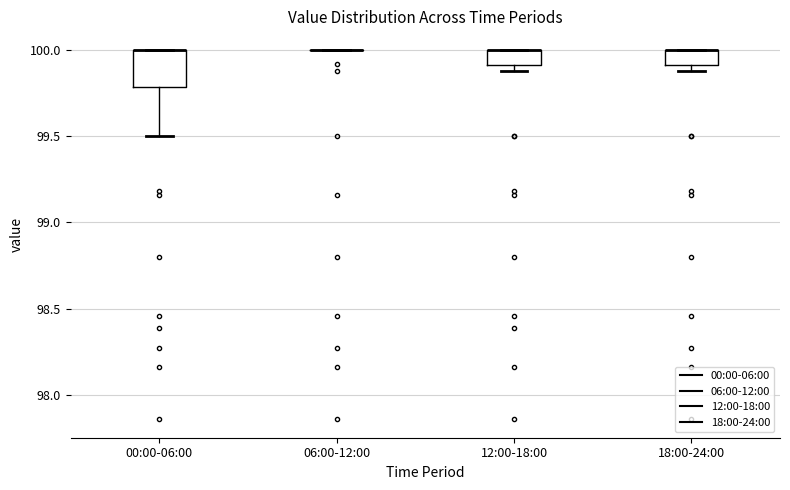

Comparing the boxes themselves (not the whiskers), which one is the tallest?

00:00-06:00